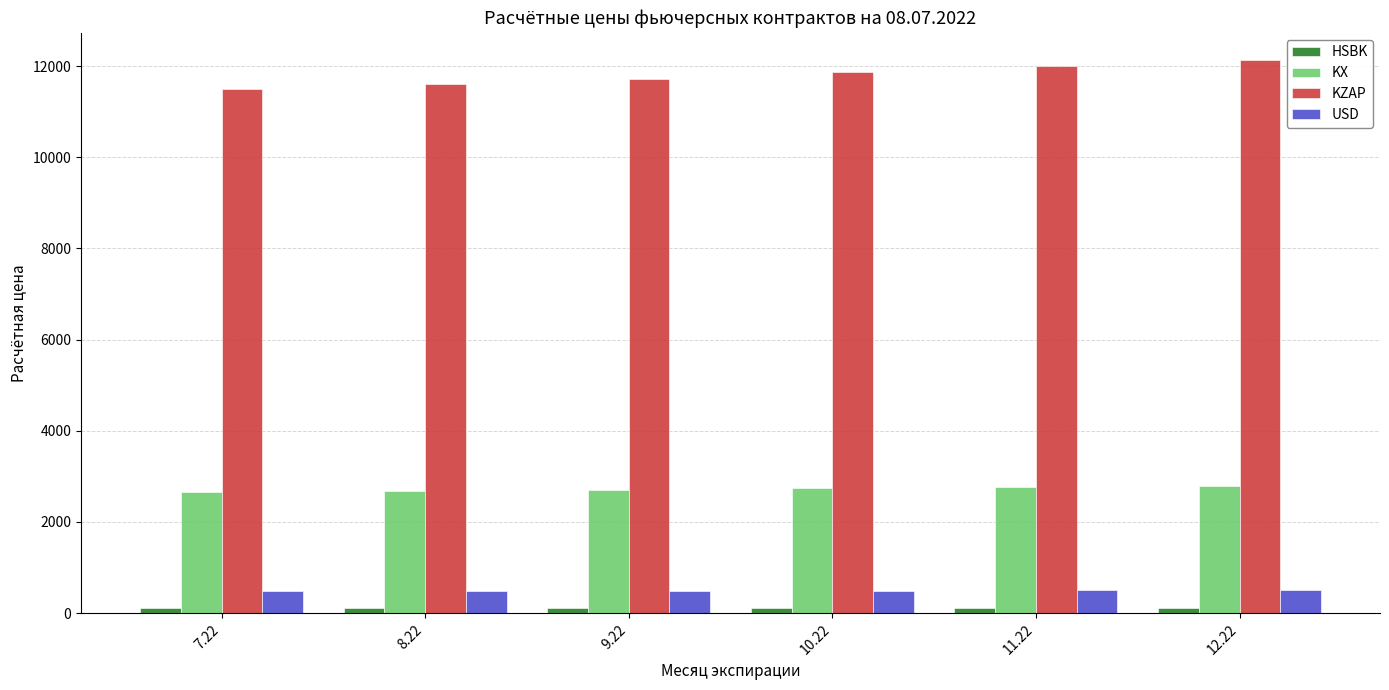

How many data points does each series have?

6